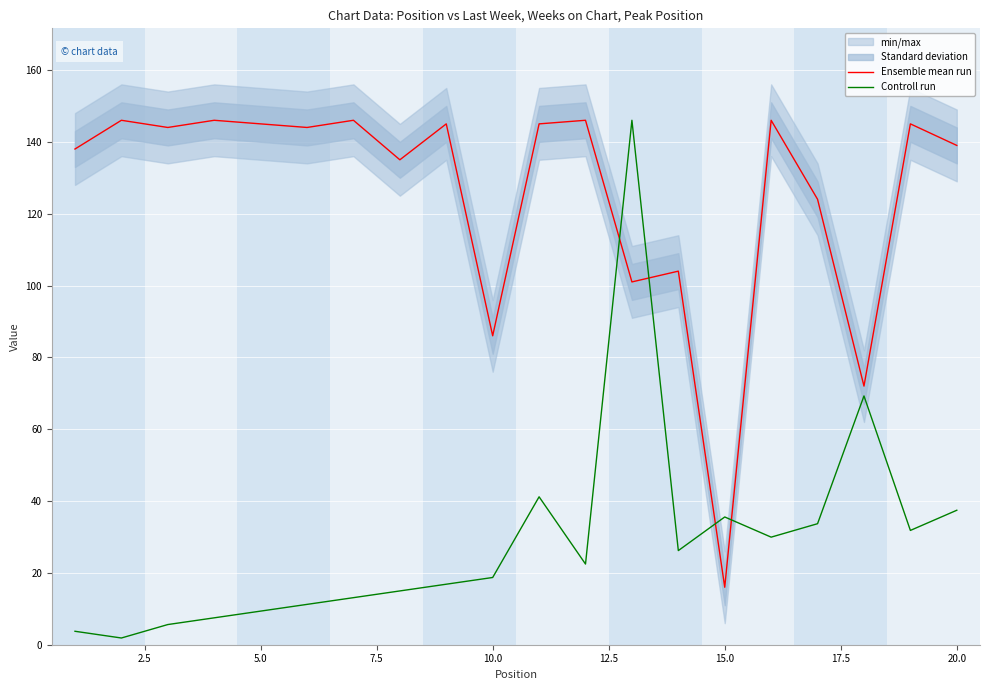

What is the minimum value shown in the chart?

1.9